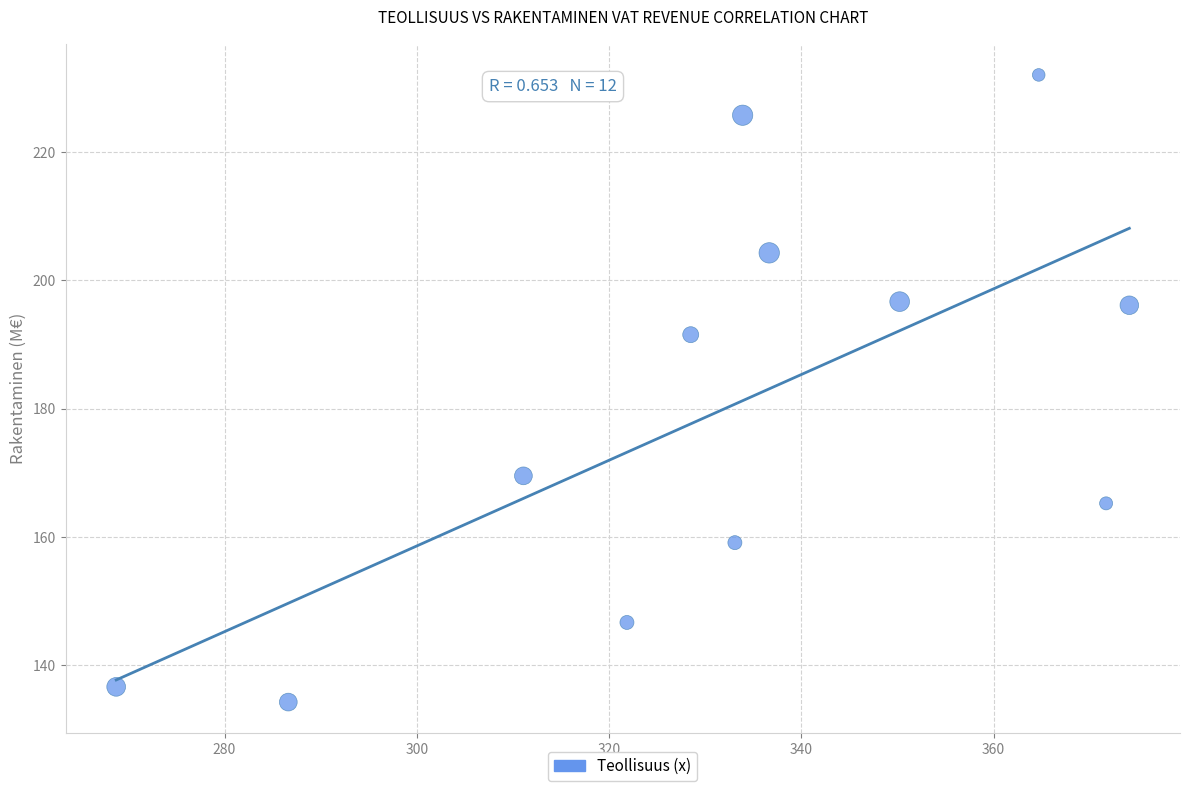

What Y value in the scatter plot is closest to 183?

191.5